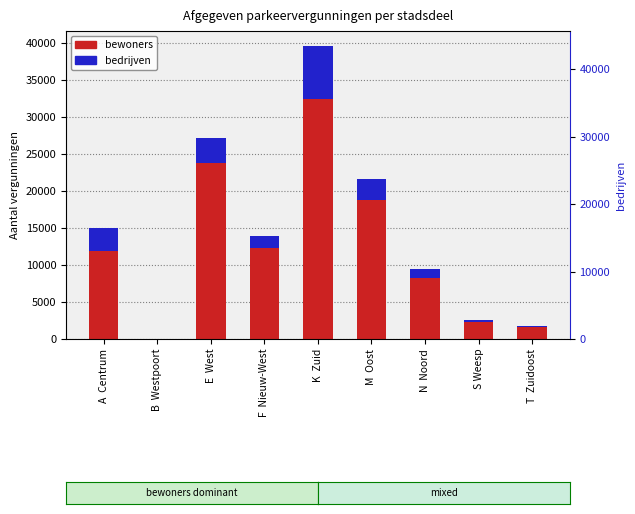

Which has a higher value, E  West or S Weesp?

E  West